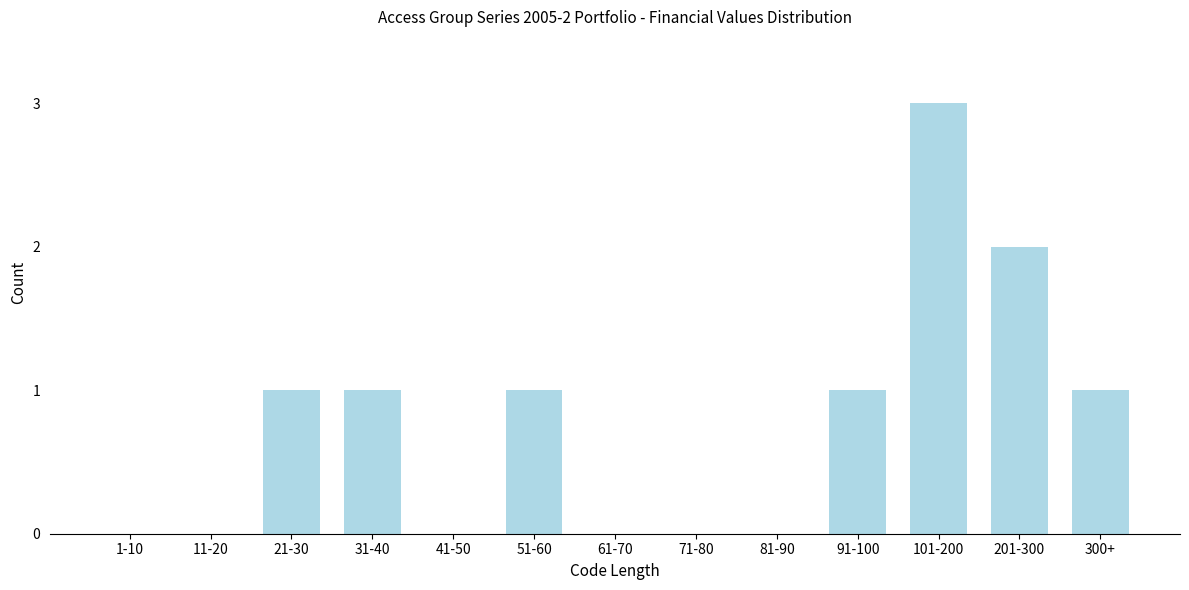

Reading left to right, extract all data points from this chart.

1-10=0	11-20=0	21-30=1	31-40=1	41-50=0	51-60=1	61-70=0	71-80=0	81-90=0	91-100=1	101-200=3	201-300=2	300+=1